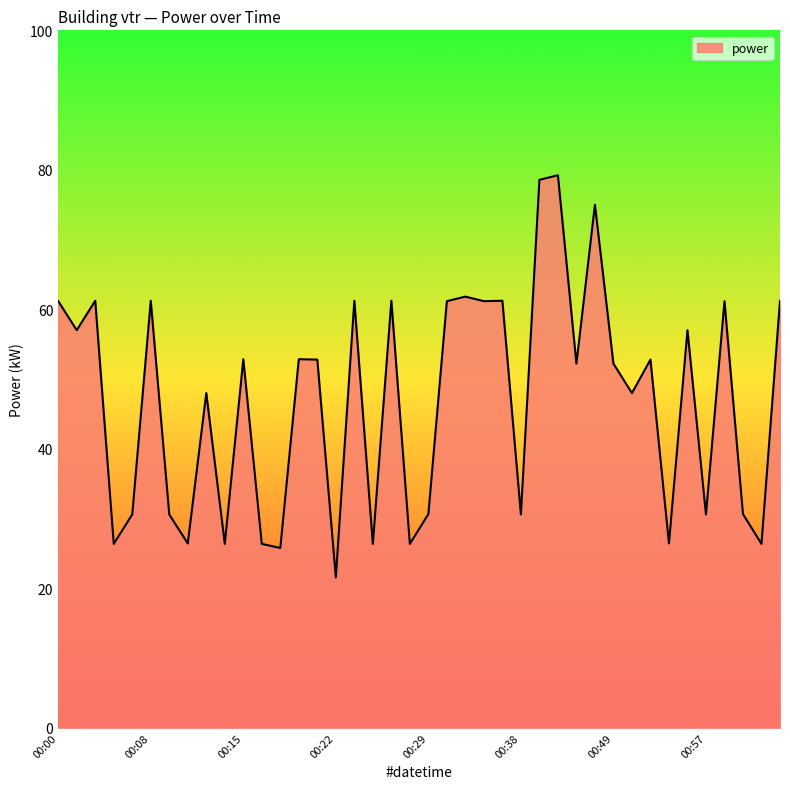

What is the difference between the maximum and minimum values?

57.7